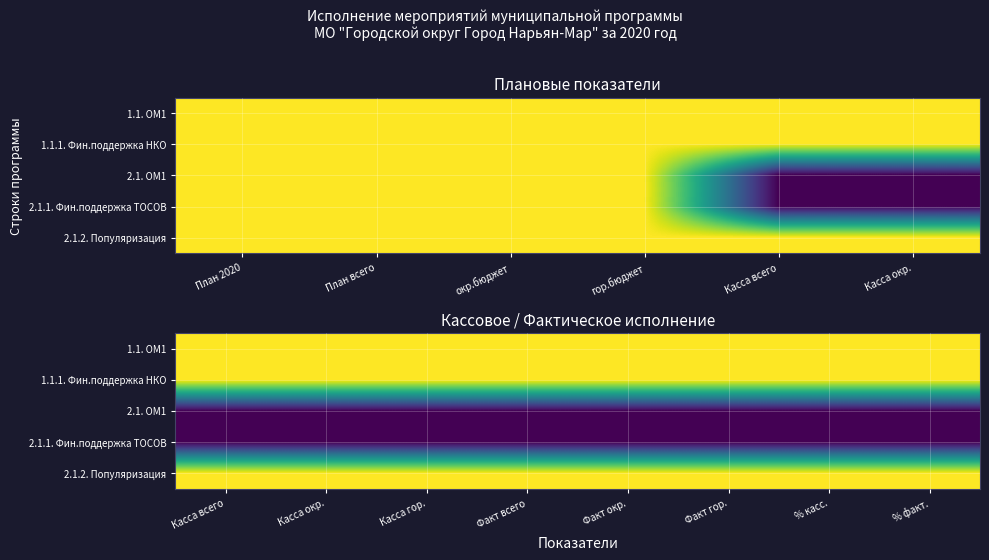

List the series in order of their peak value, lowest first.

2.1. ОМ1, 2.1.1. Фин.поддержка ТОСОВ, 2.1.2. Популяризация, 1.1. ОМ1, 1.1.1. Фин.поддержка НКО